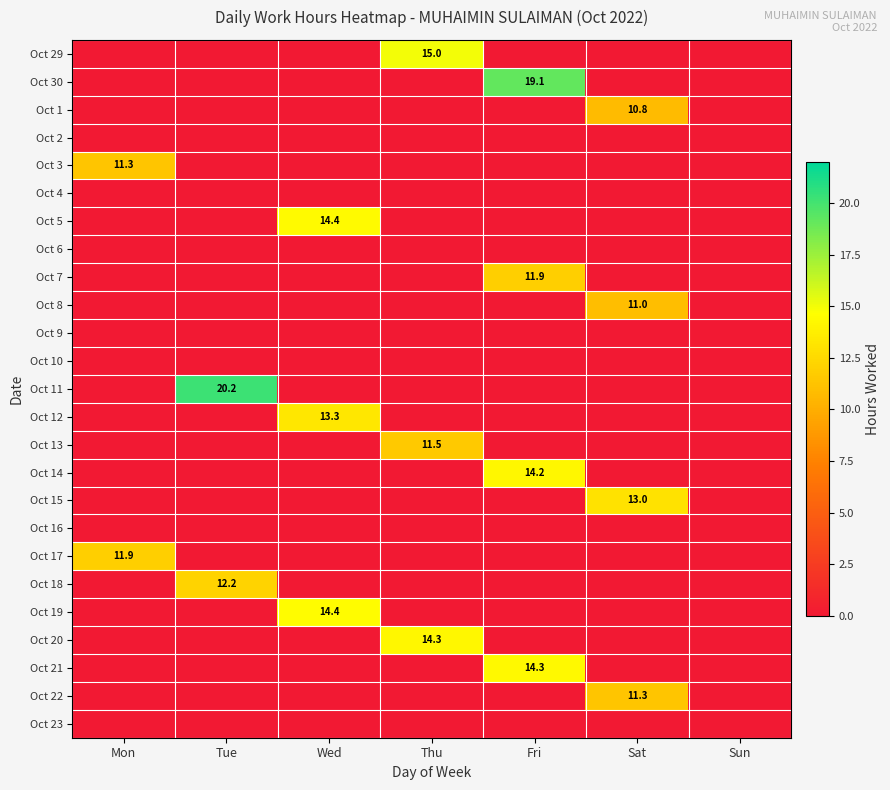

Which has a higher value, Fri or Tue?

Fri